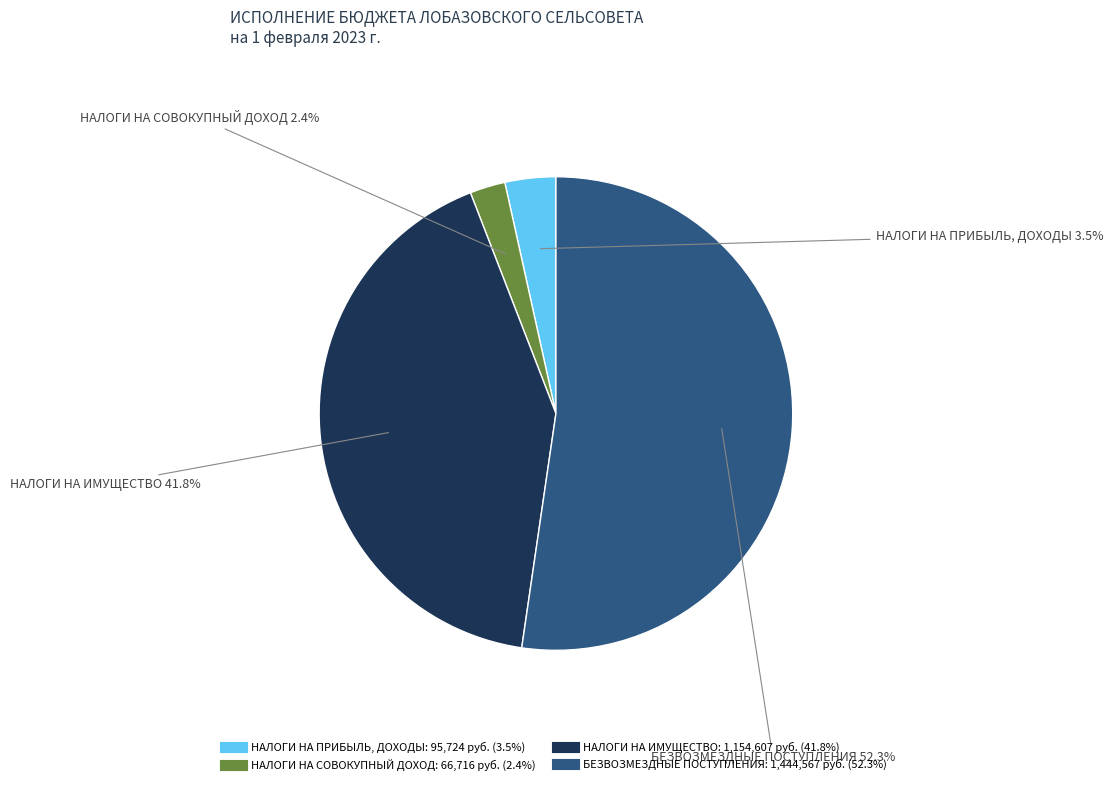

The НАЛОГИ НА СОВОКУПНЫЙ ДОХОД slice represents 2% of the pie. True or false?

True